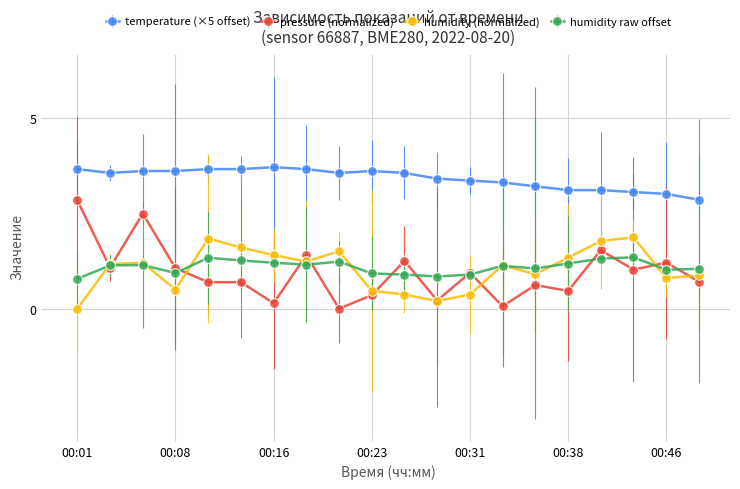

True or false: pressure (normalized) and temperature (×5 offset) cross at least once.

False